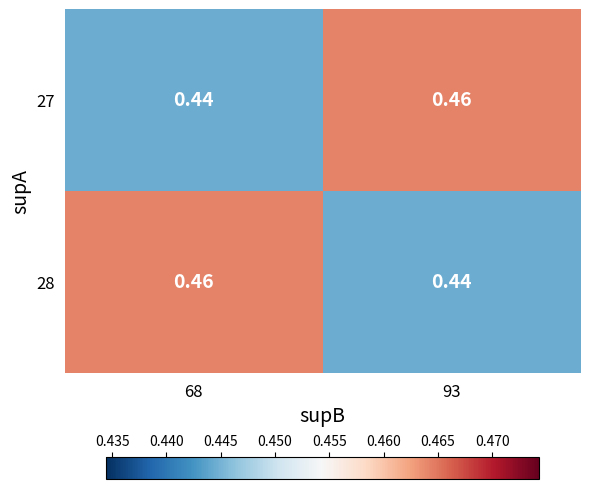

Is the value of 27 at 68 greater than the value of 28 at 68?

No